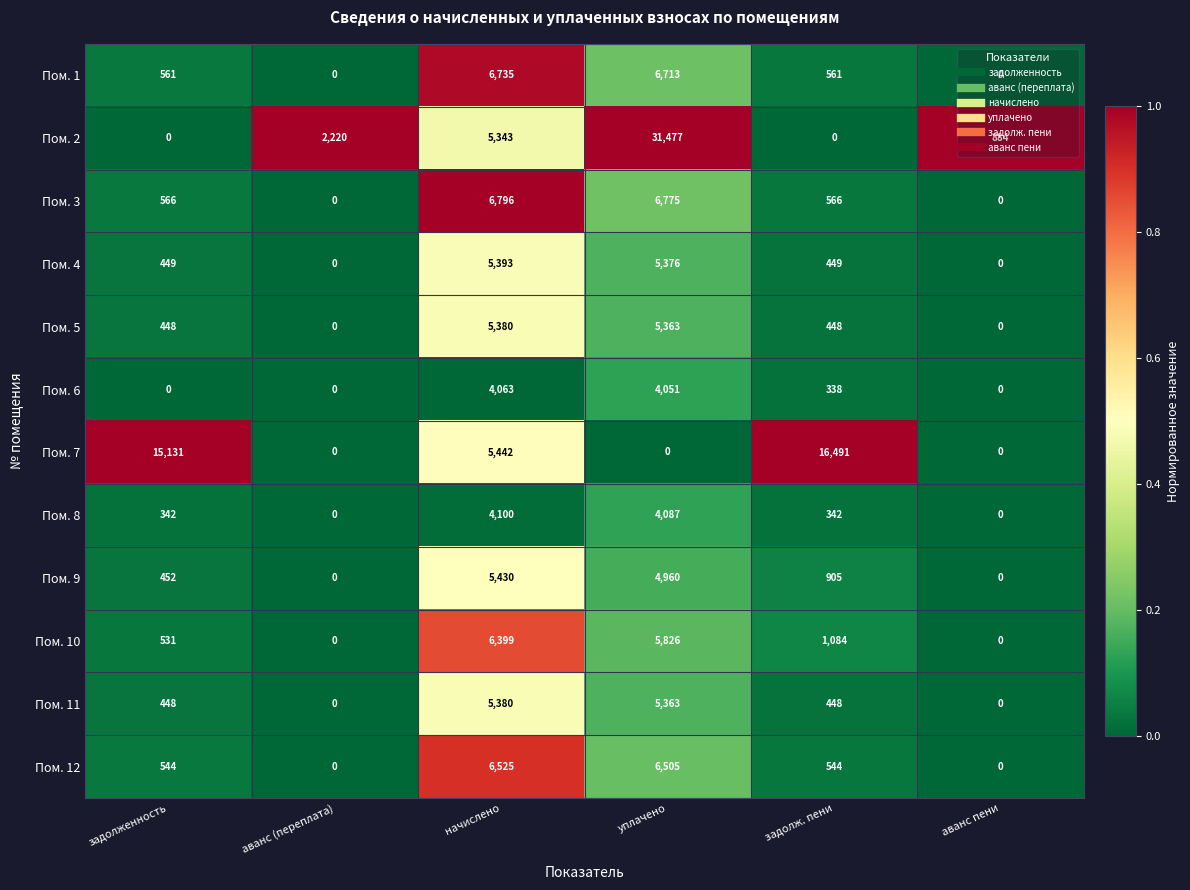

The value of Пом. 2 at задолж. пени is 0. True or false?

True